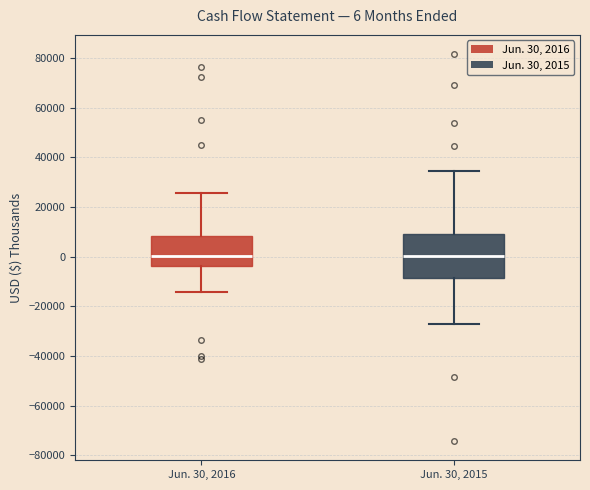

Comparing the boxes themselves (not the whiskers), which one is the tallest?

Jun. 30, 2015